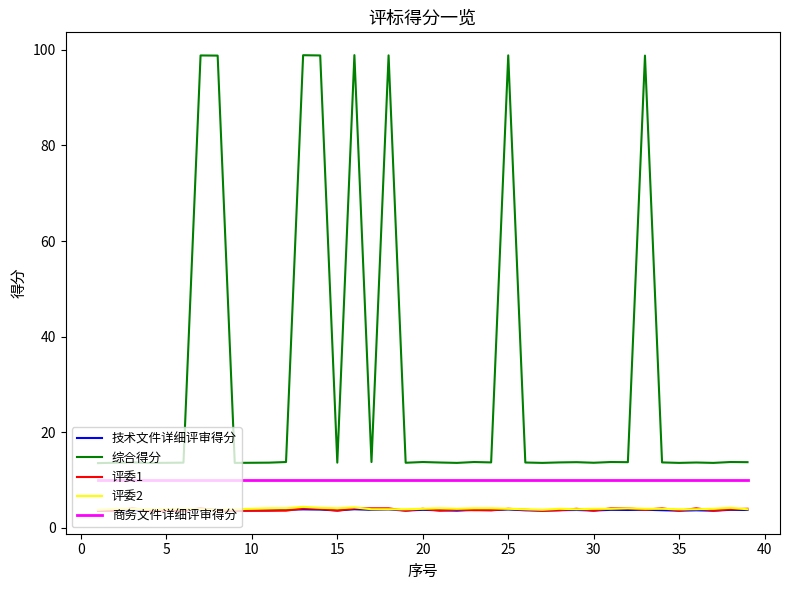

Which series has the largest range (max minus min)?

综合得分